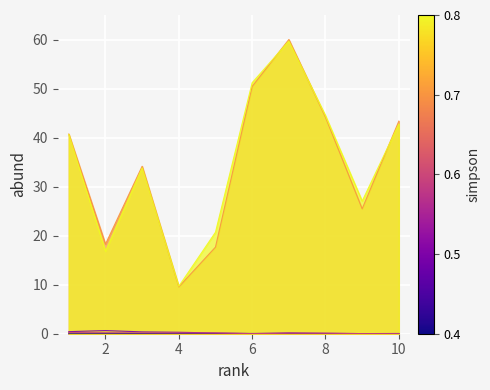

What is the maximum value shown in the chart?

60.0